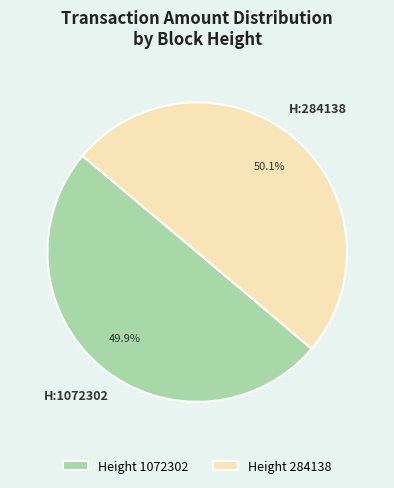

How many segments does this pie chart have?

2